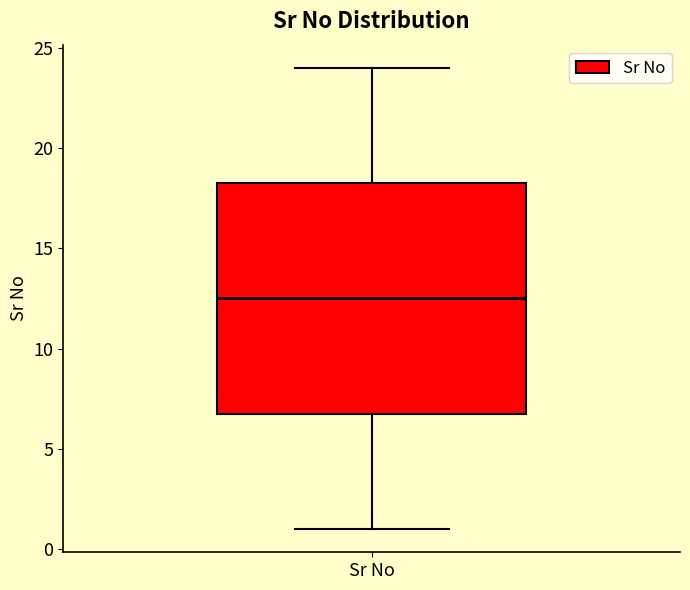

Where does the lower whisker of the box for Sr No end on the y-axis? The values are not printed on the chart, so give them approximately, as read against the axis.

1.0